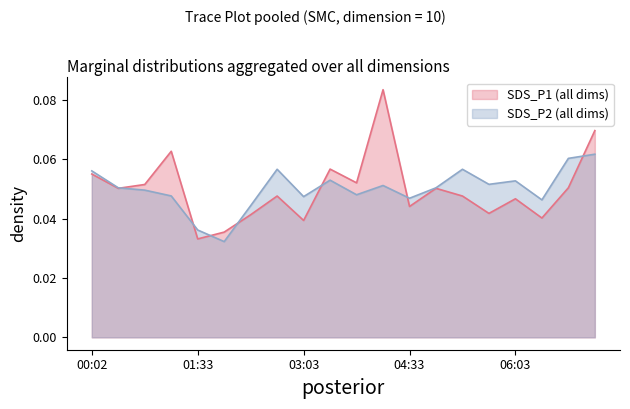

List the labels in order of SDS_P1 value, largest first.

04:11, 07:11, 01:10, 03:26, 00:02, 03:48, 00:47, 06:48, 00:25, 04:56, 02:41, 05:18, 06:03, 04:33, 05:41, 02:18, 06:26, 03:03, 01:56, 01:33